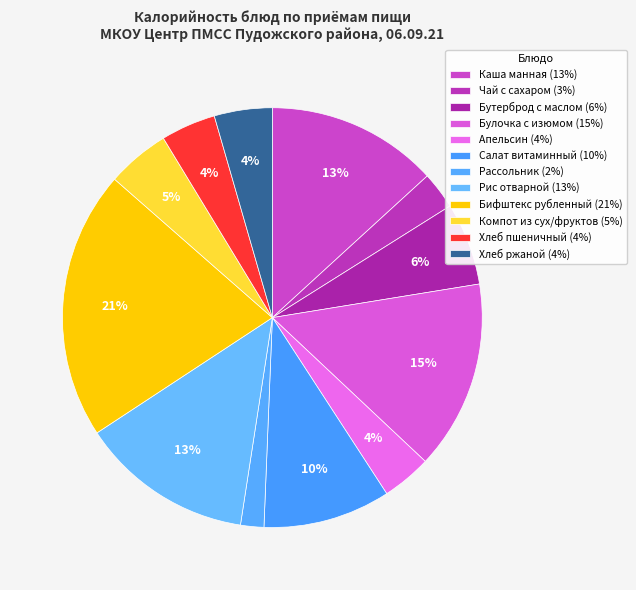

To the nearest percent, what portion does Салат витаминный represent?

10%